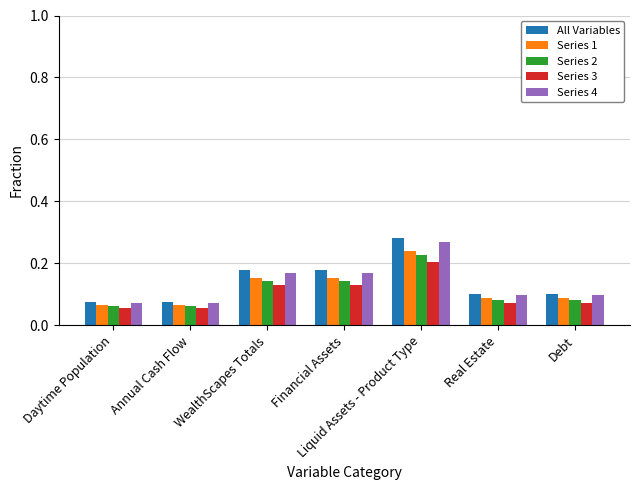

Count the Series 4 values in the range 0 to 1.

7